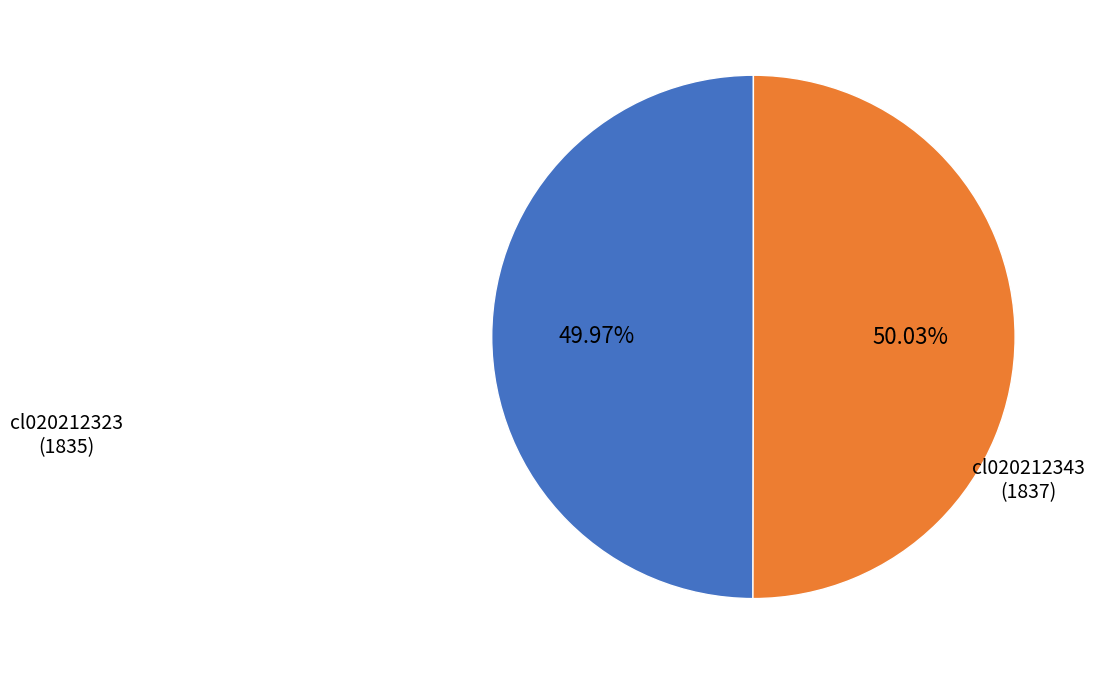

What is the ratio of the value at cl020212323 (1835) to the value at cl020212343 (1837)?

1.0